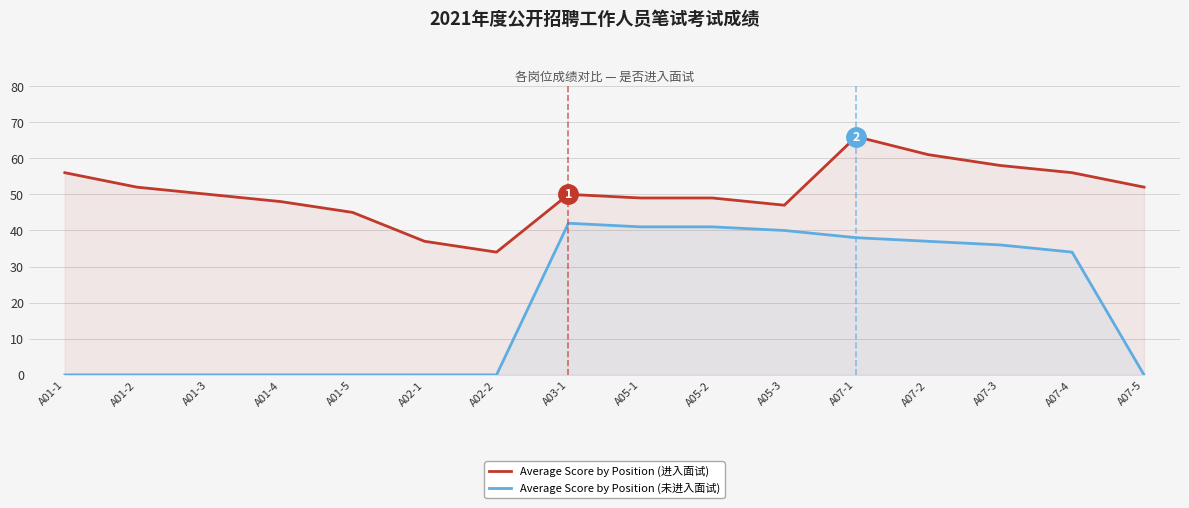

Is the value of Average Score by Position (未进入面试) at A07-2 greater than the value of Average Score by Position (进入面试) at A05-1?

No